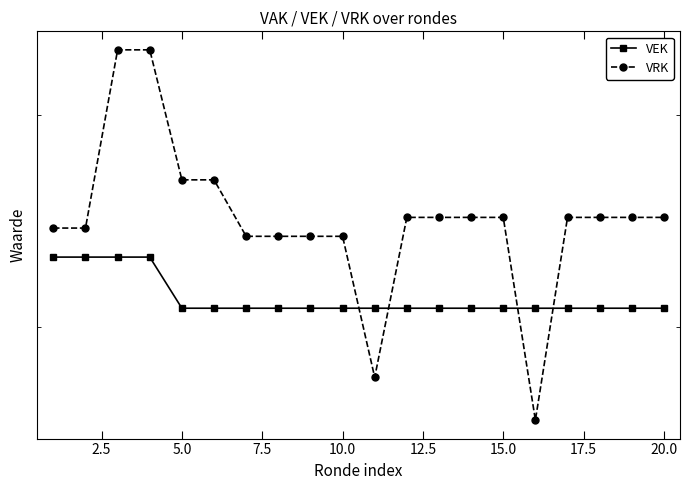

In VRK, how many points are lower than both neighbors (excluding endpoints)?

2